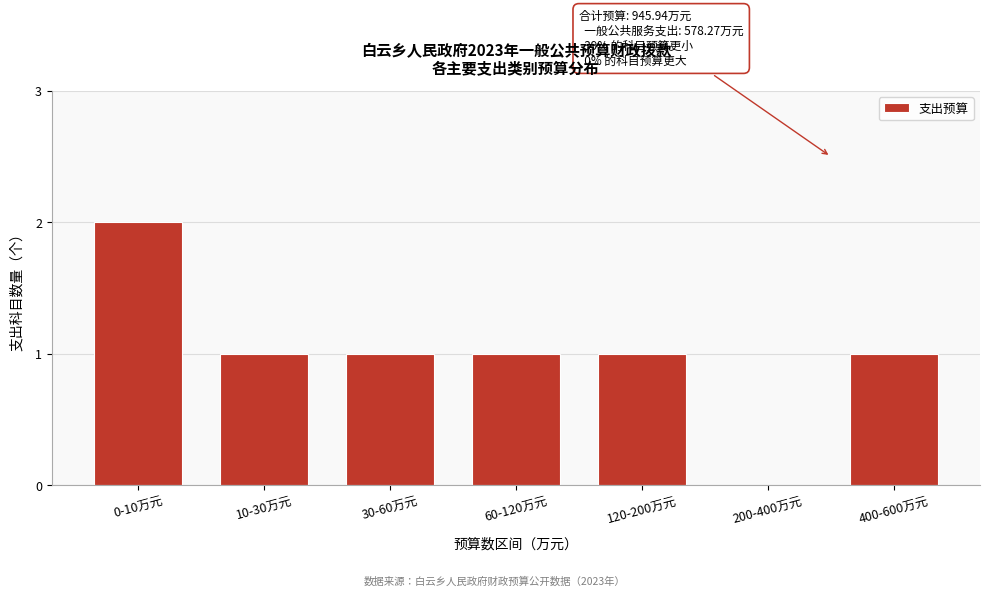

Reading left to right, what are all the values shown in this chart?

0-10万元=2	10-30万元=1	30-60万元=1	60-120万元=1	120-200万元=1	200-400万元=0	400-600万元=1